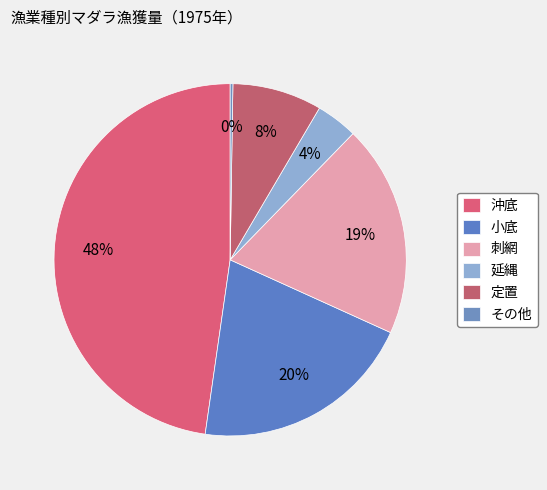

What is the change in value from 沖底 to その他?

-1330